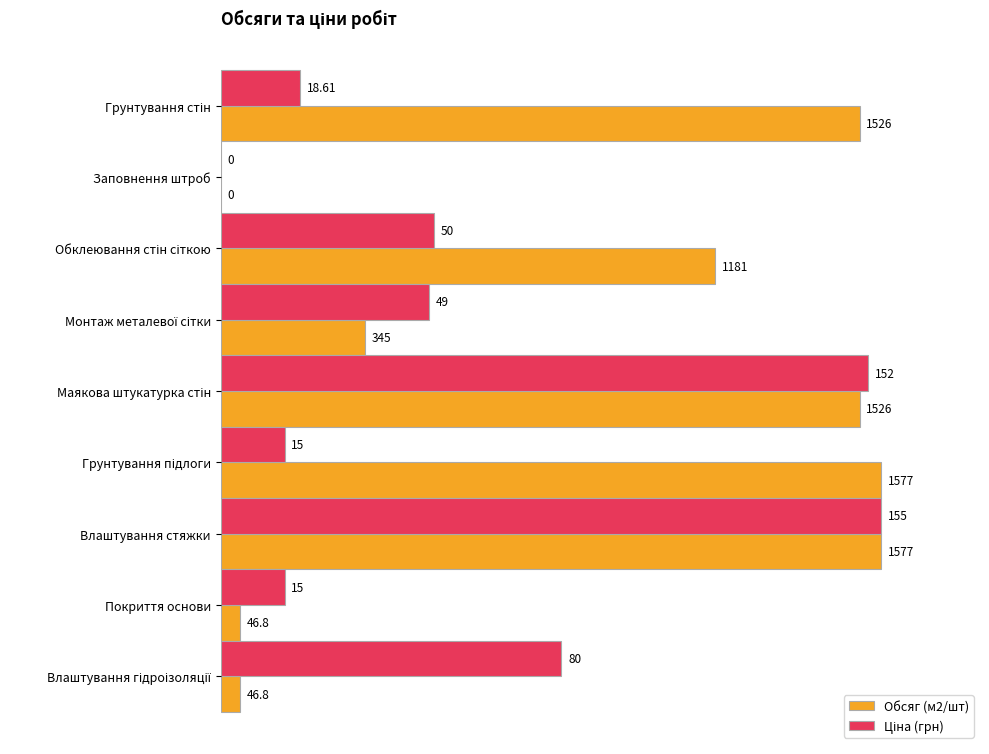

How many series are shown in this chart?

2